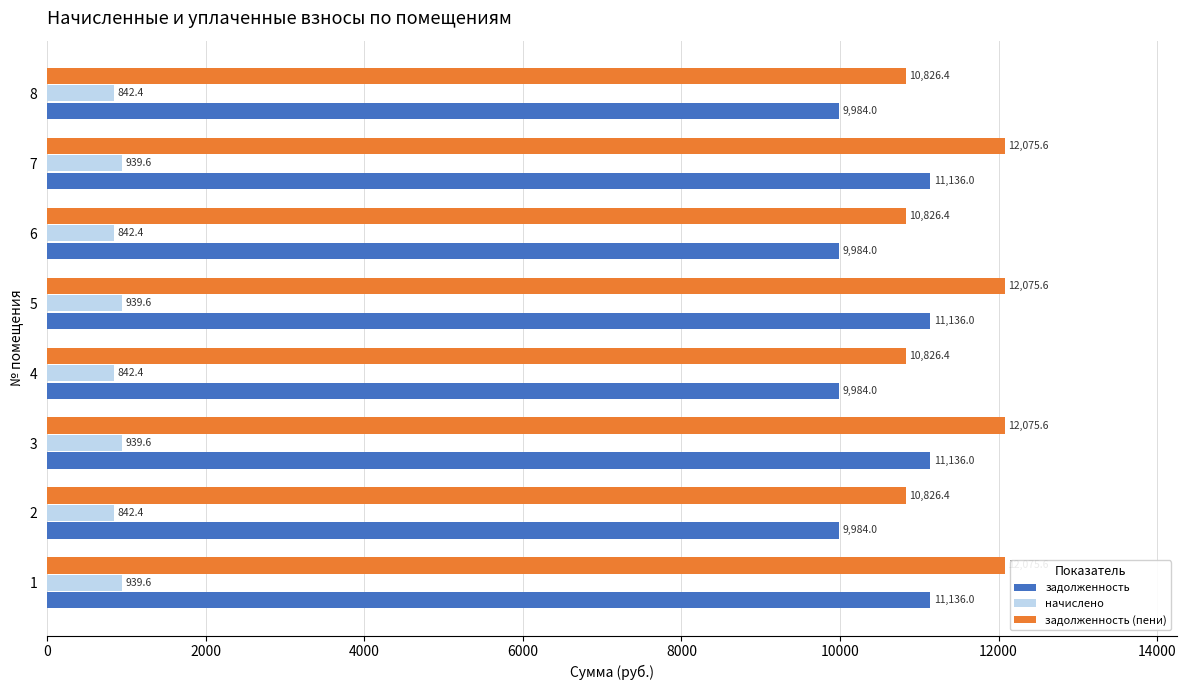

What is the greatest value displayed?

12075.6